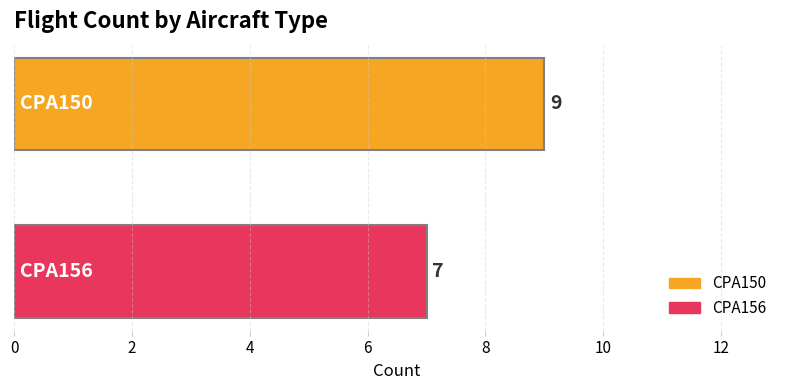

List the series in order of their overall mean, lowest first.

CPA156, CPA150